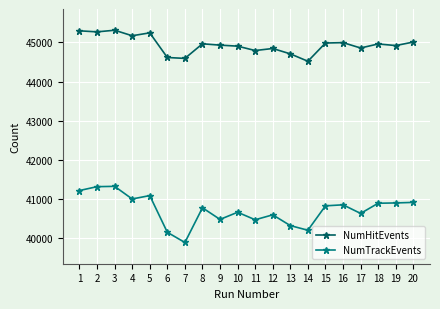

True or false: NumTrackEvents and NumHitEvents intersect in this chart.

False